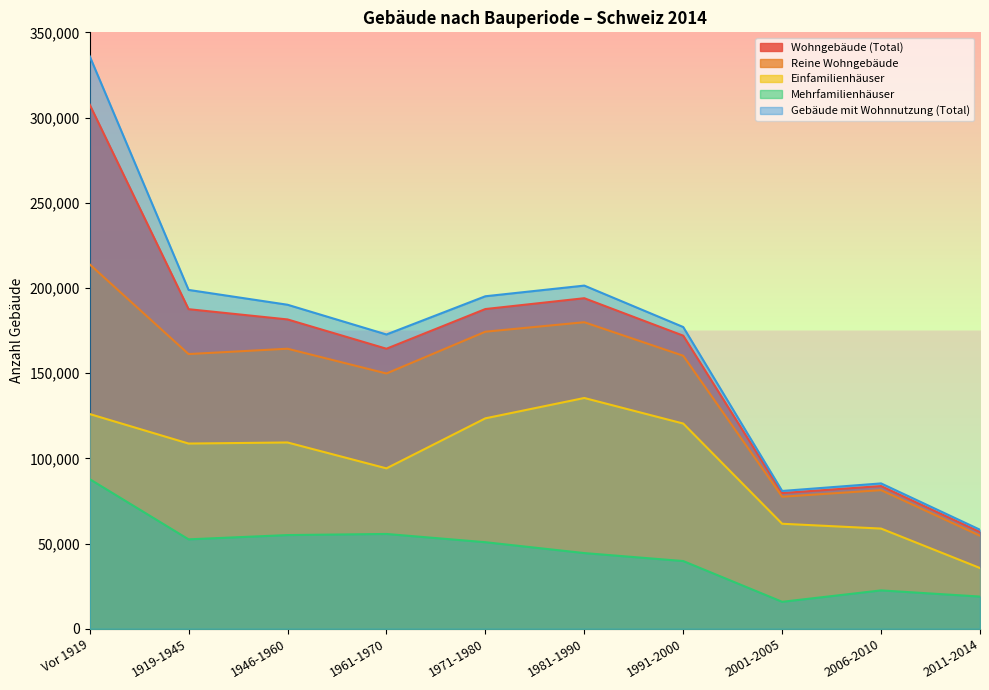

Which series has the largest range (max minus min)?

Gebäude mit Wohnnutzung (Total)